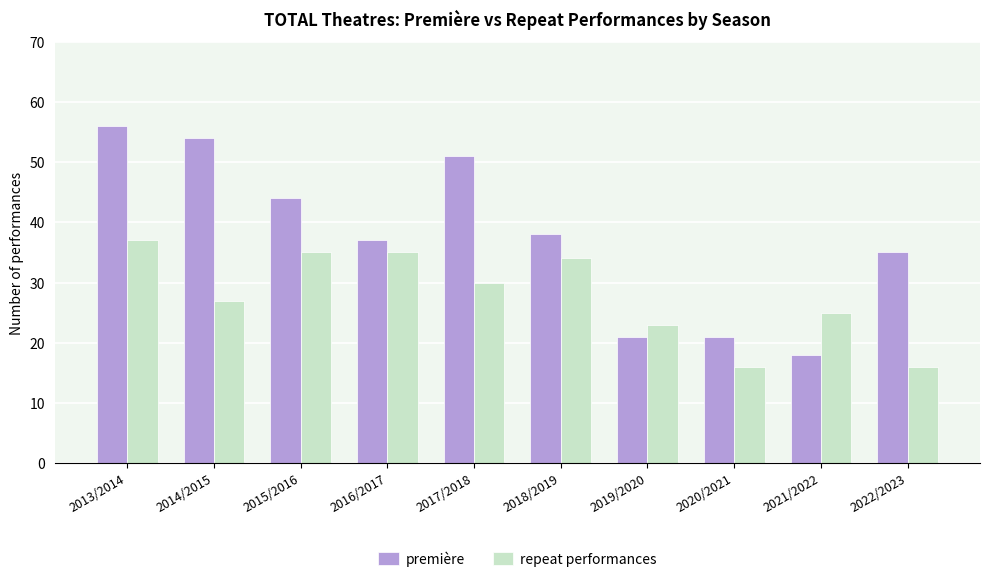

How many bars are there in each group?

2